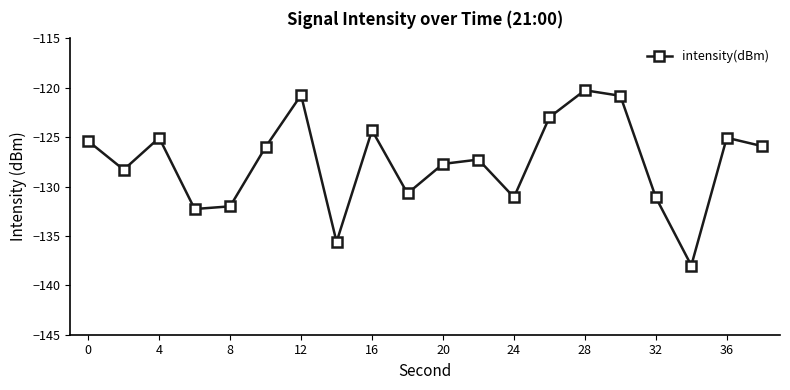

True or false: the data has more than 0 interior local peaks.

True